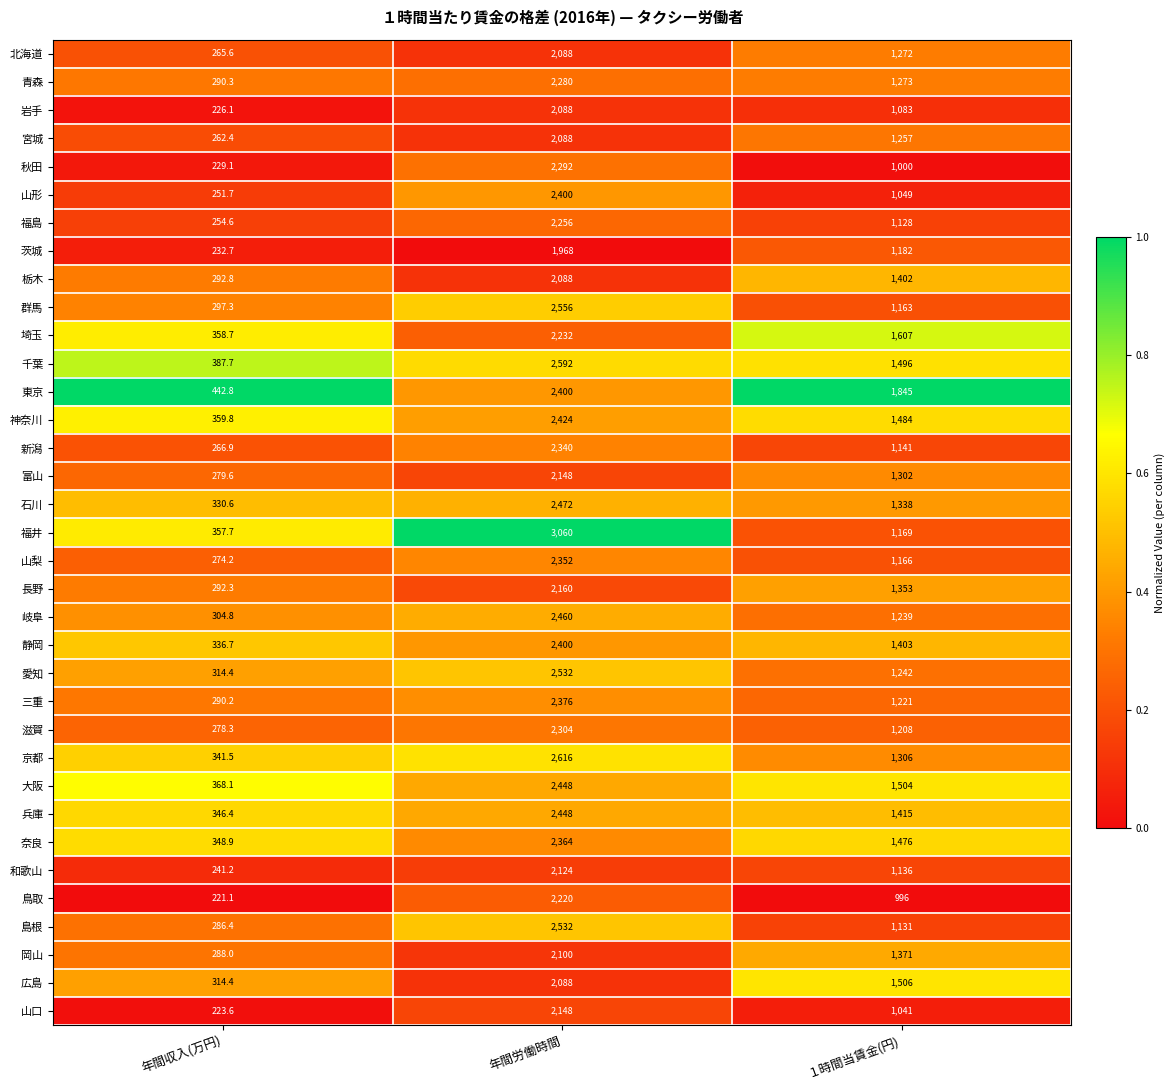

Between 年間労働時間 and １時間当賃金(円), which series saw the biggest shift?

福井